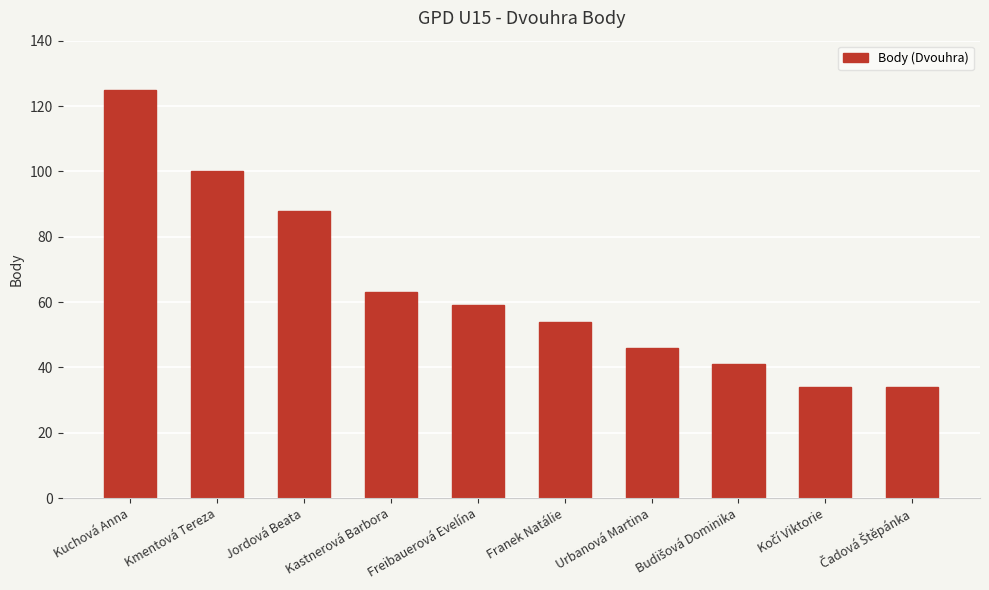

How many data points does each series have?

10